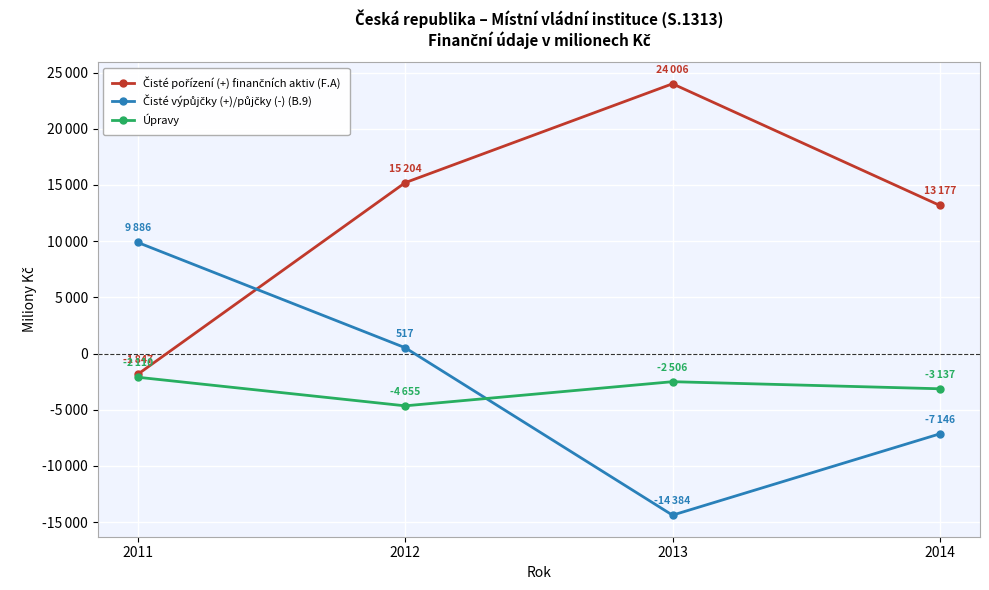

What is the smallest value displayed?

-14384